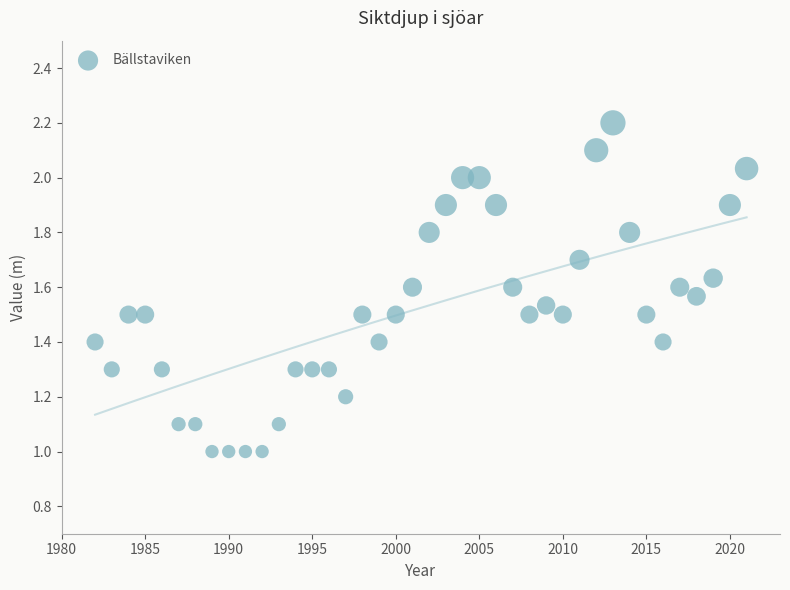

What is the range of Y values (max minus min)?

1.2